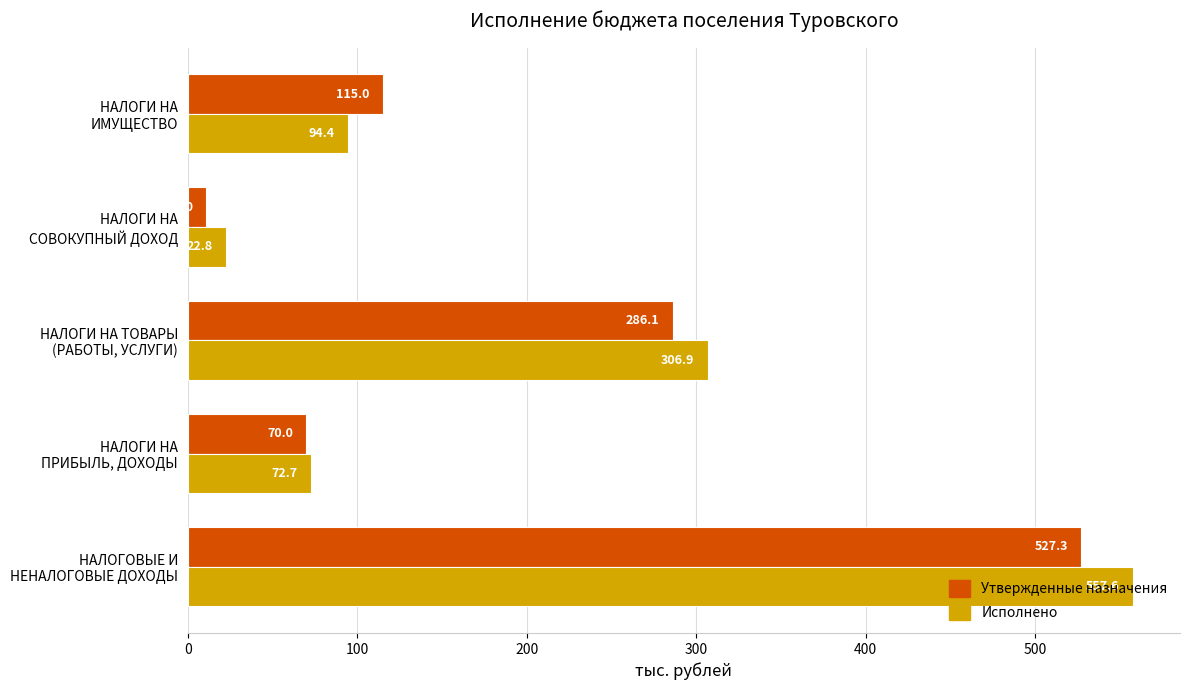

What is the minimum value shown in the chart?

11.0